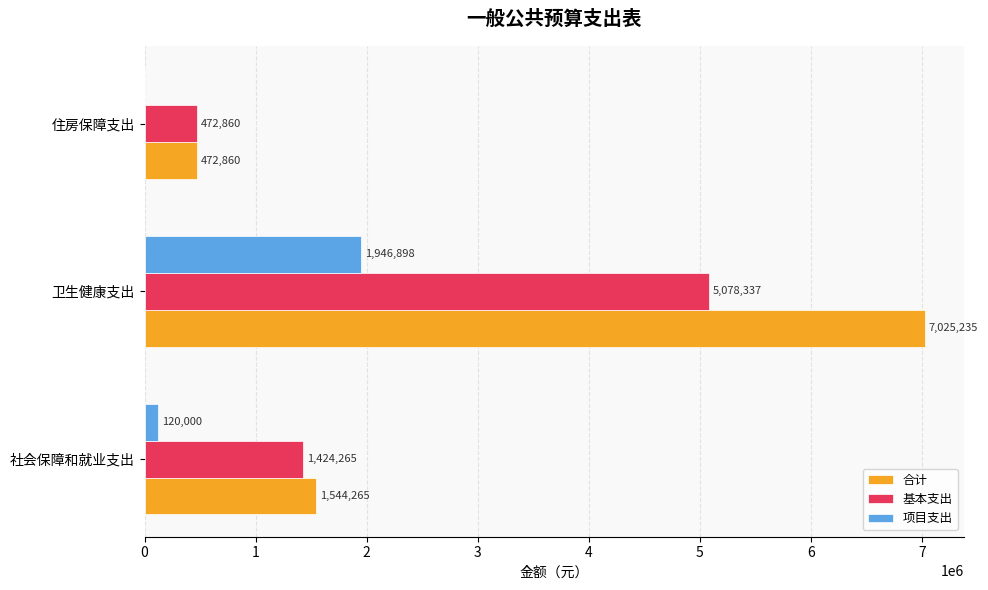

What is the maximum value shown in the chart?

7025235.4